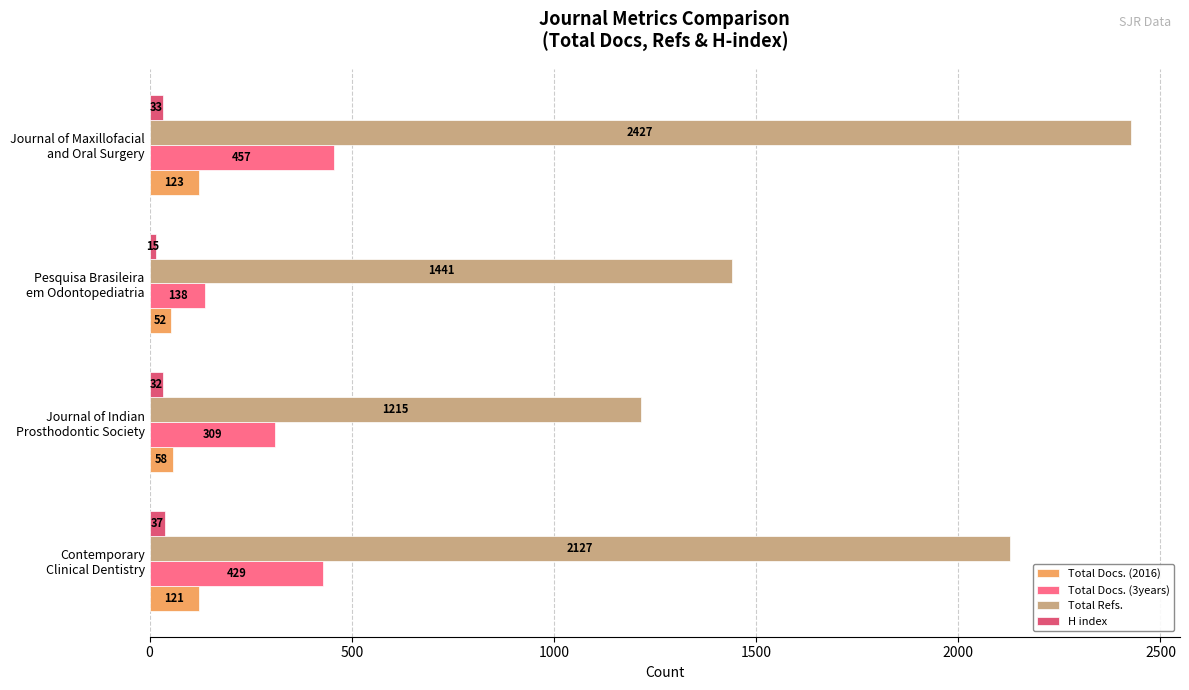

List the series in order of their peak value, lowest first.

H index, Total Docs. (2016), Total Docs. (3years), Total Refs.